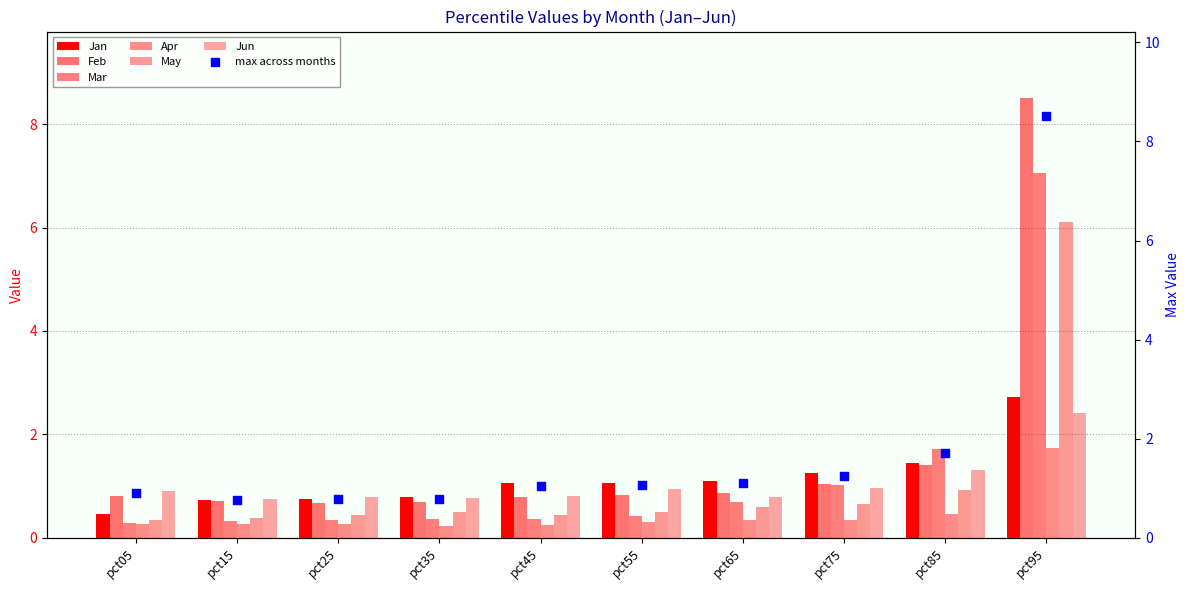

Is the value of Jun at pct65 greater than the value of Mar at pct05?

Yes